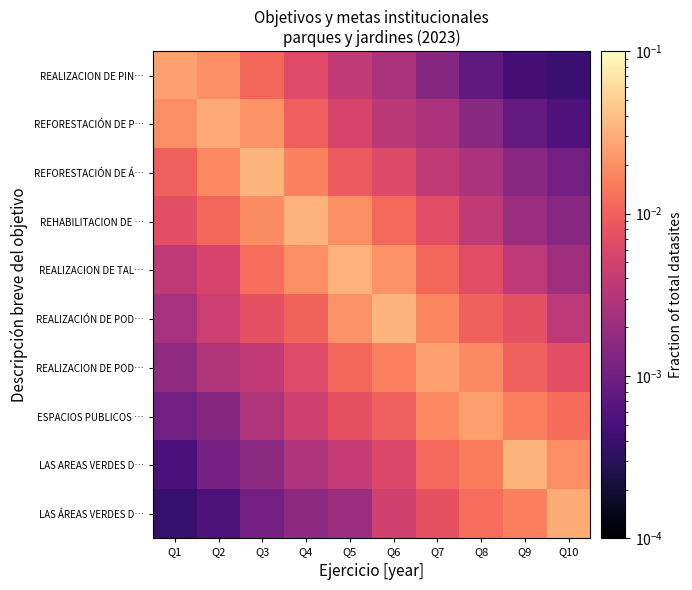

List the series in order of their peak value, highest first.

REFORESTACIÓN DE Á…, LAS AREAS VERDES D…, REALIZACIÓN DE POD…, REHABILITACION DE …, REALIZACION DE TAL…, LAS ÁREAS VERDES D…, REFORESTACIÓN DE P…, REALIZACION DE PIN…, REALIZACION DE POD…, ESPACIOS PUBLICOS …